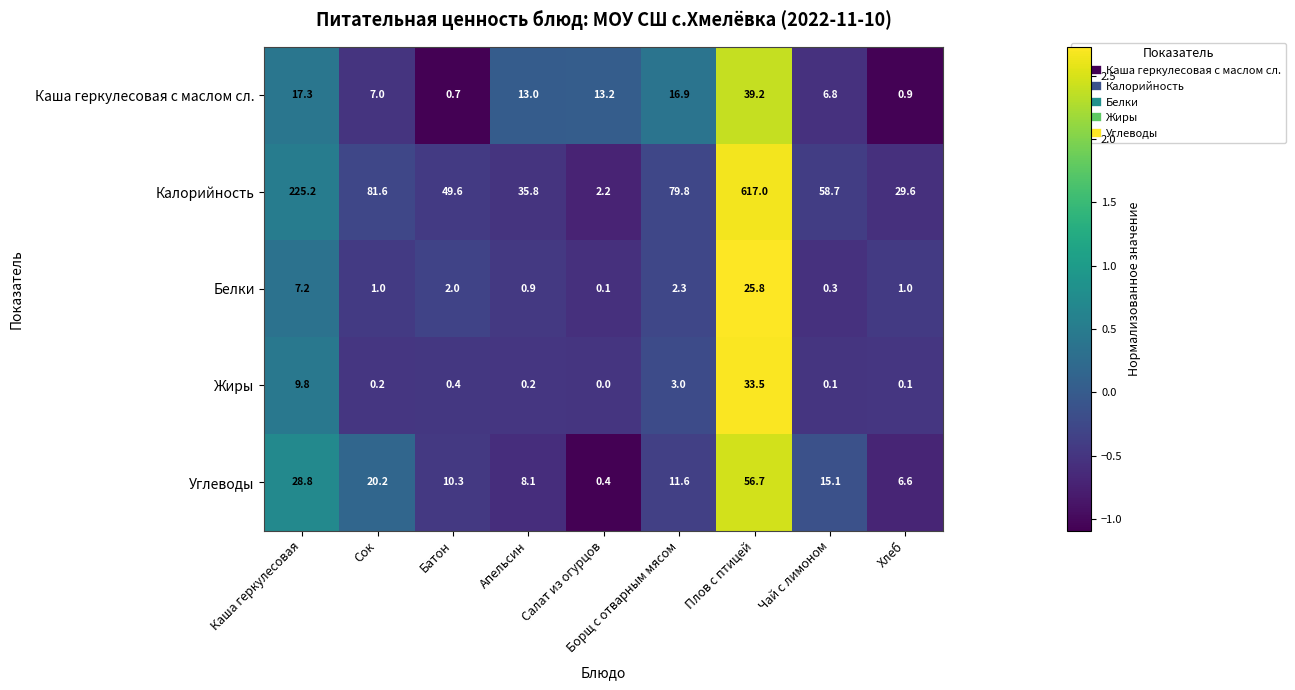

At how many categories does at least one series exceed 0?

9